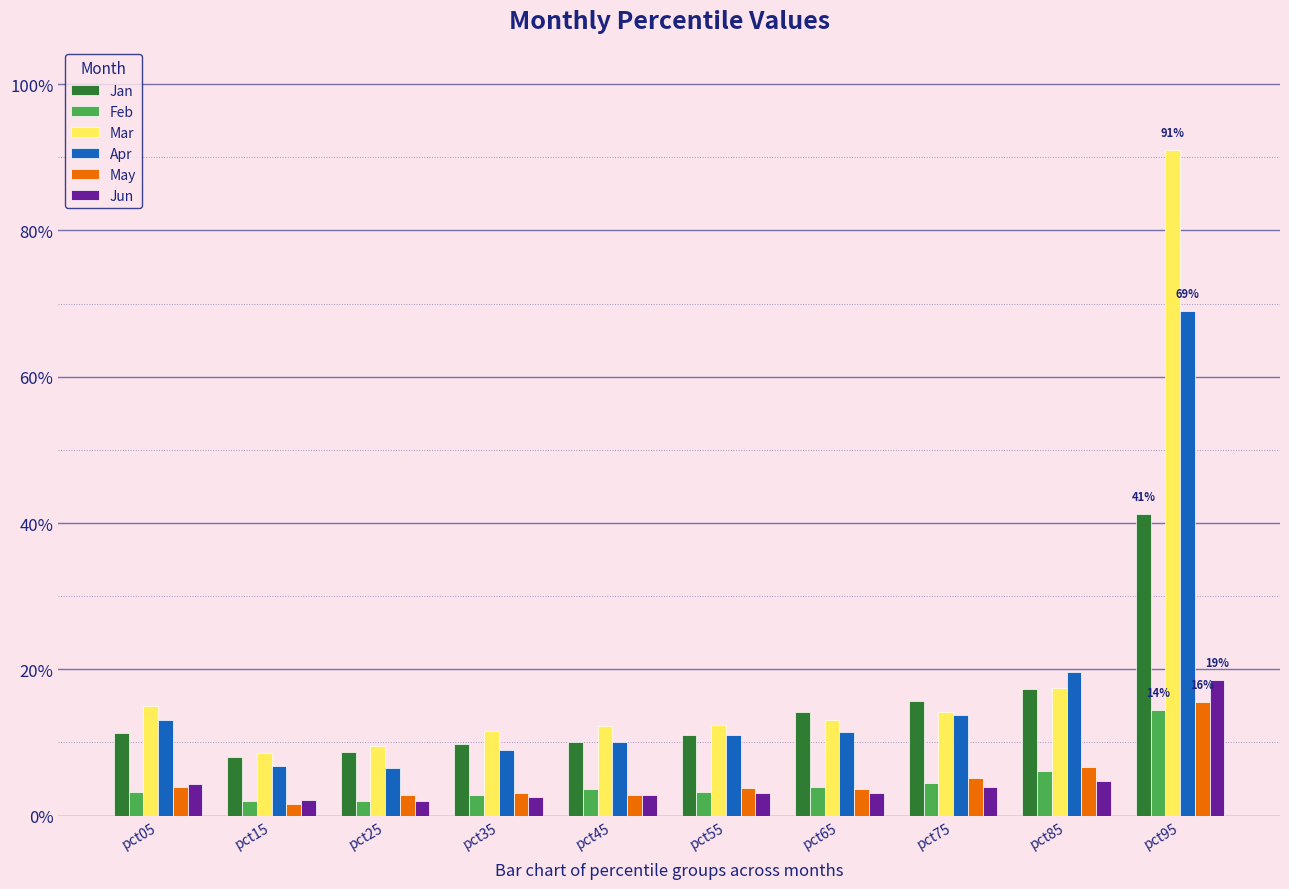

At which label is Apr closest to 0?

pct25